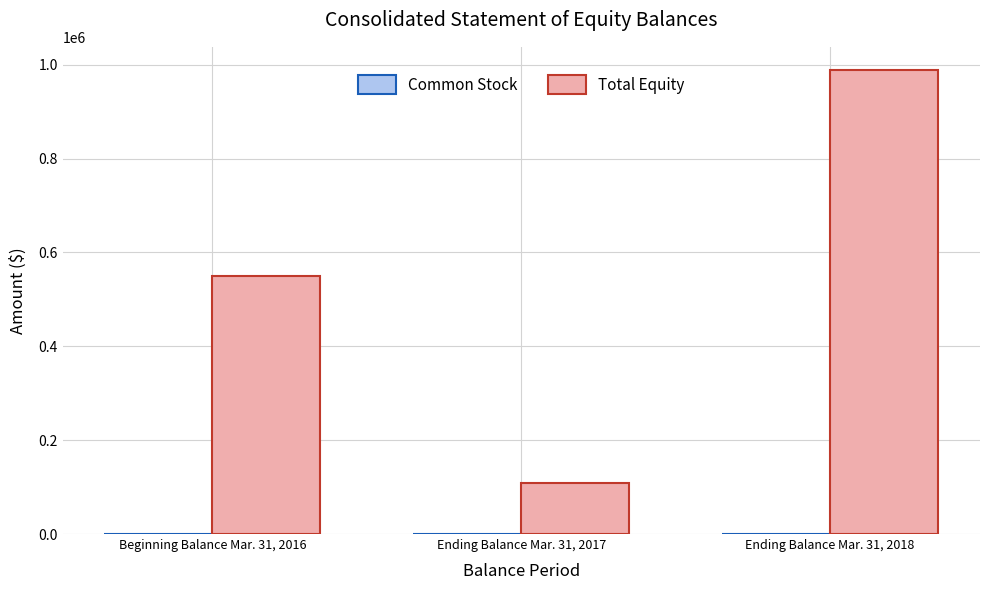

Which category has the highest value in the Total Equity series?

Ending Balance Mar. 31, 2018